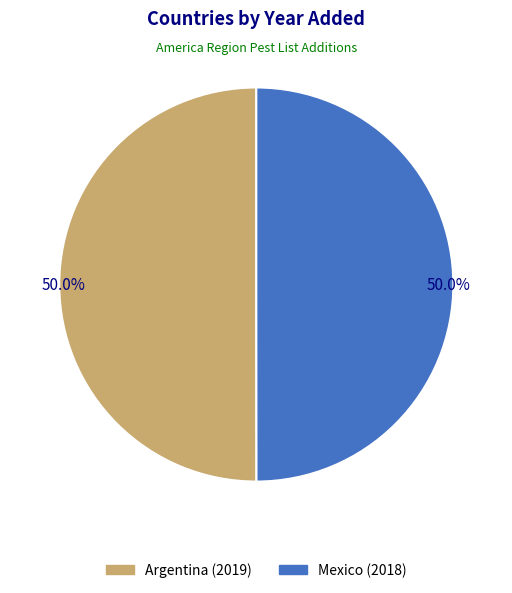

What percentage is NOT represented by Argentina (2019)?

50.0%